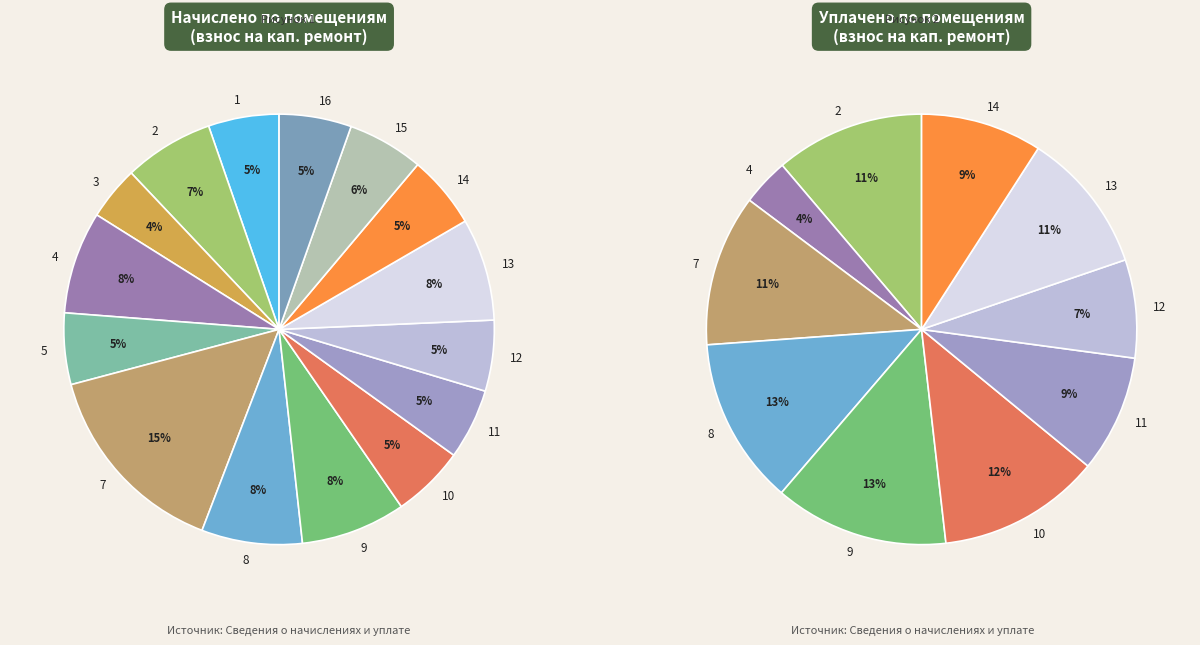

Rank the categories by value from lowest to highest.

3, 11, 1, 12, 5, 16, 10, 14, 15, 2, 8, 4, 13, 9, 7